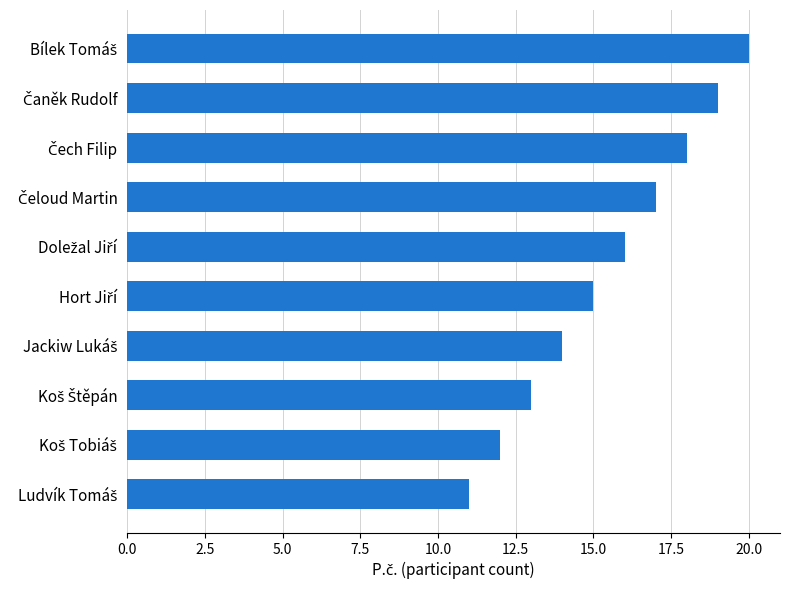

What is the smallest value displayed?

11